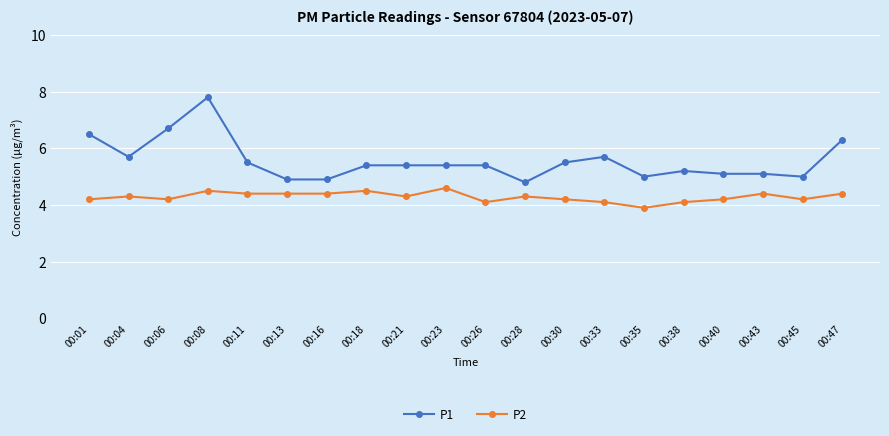

Which series has the largest total across all categories?

P1